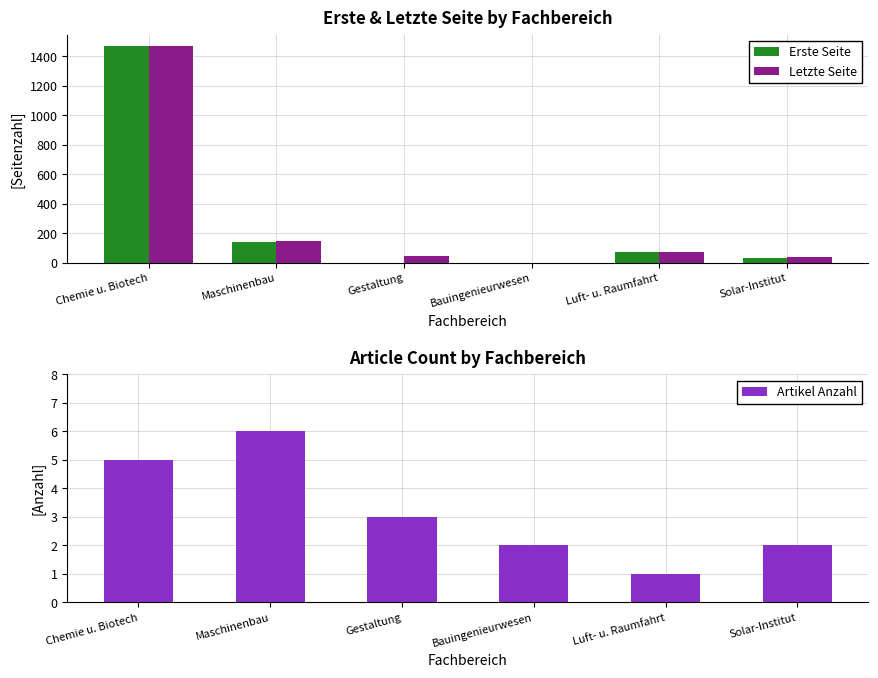

What is the value of the Letzte Seite bar at the 5th from the left?

75